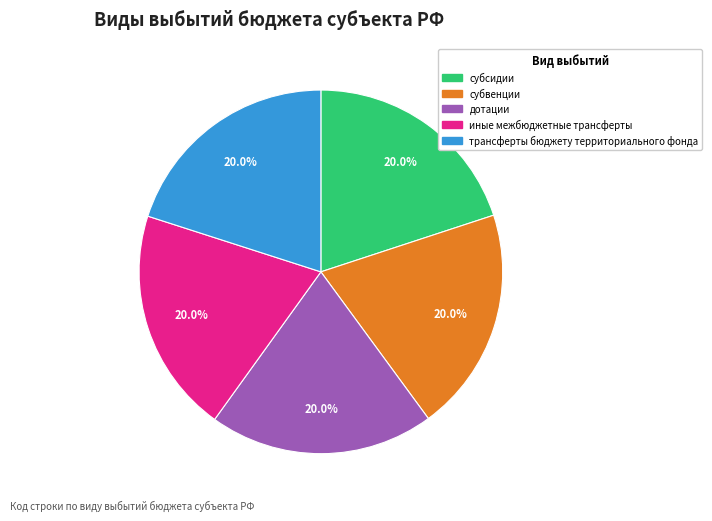

True or false: иные межбюджетные трансферты accounts for 34% of the total.

False